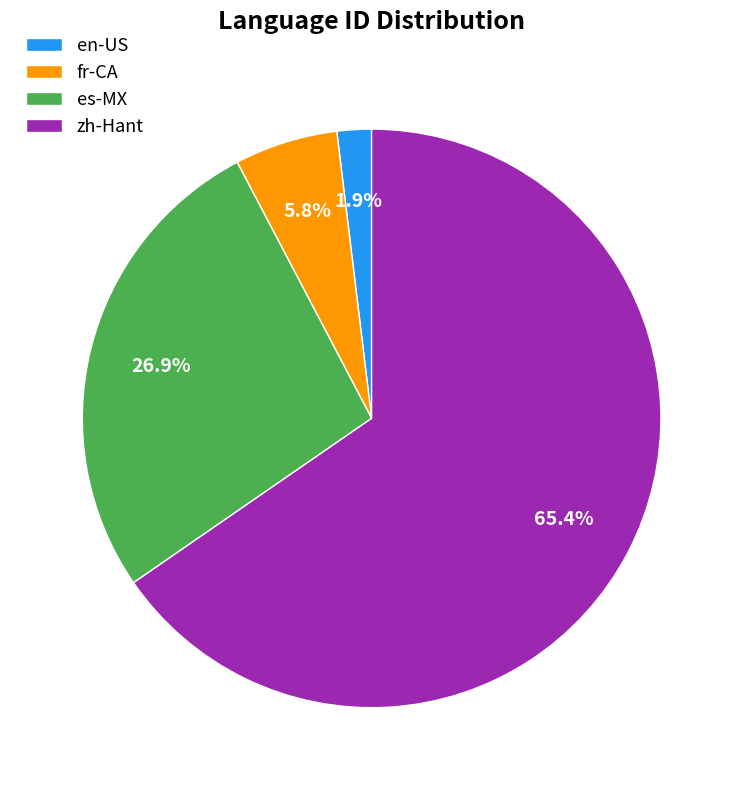

To the nearest percent, what percentage of the pie is fr-CA?

6%